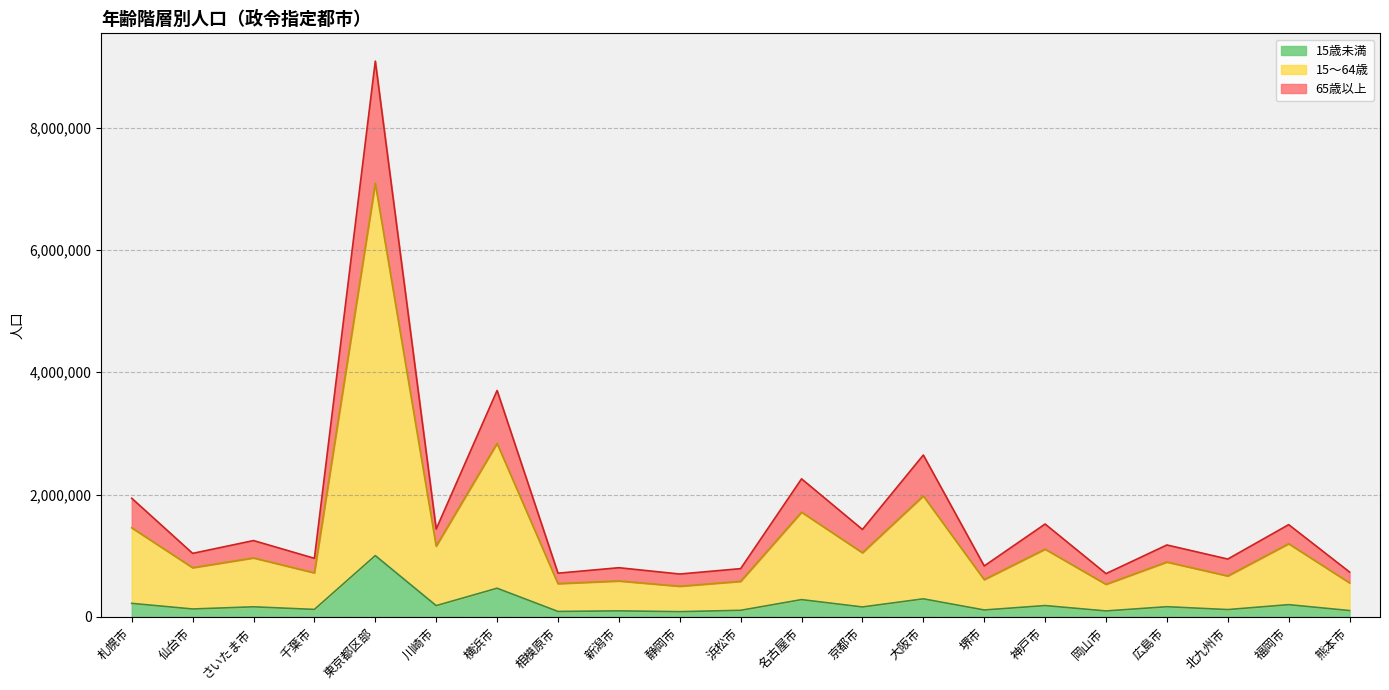

Which category has the highest value in the 15～64歳 series?

東京都区部